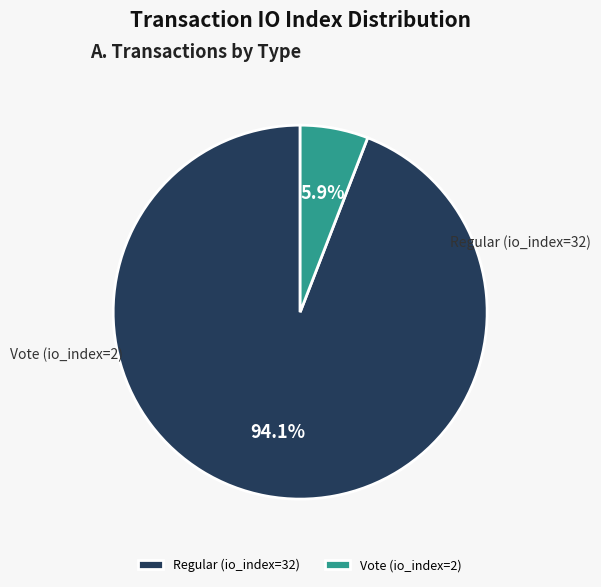

To the nearest percent, what is the difference between the Regular (io_index=32) and Vote (io_index=2) slice percentages?

88%